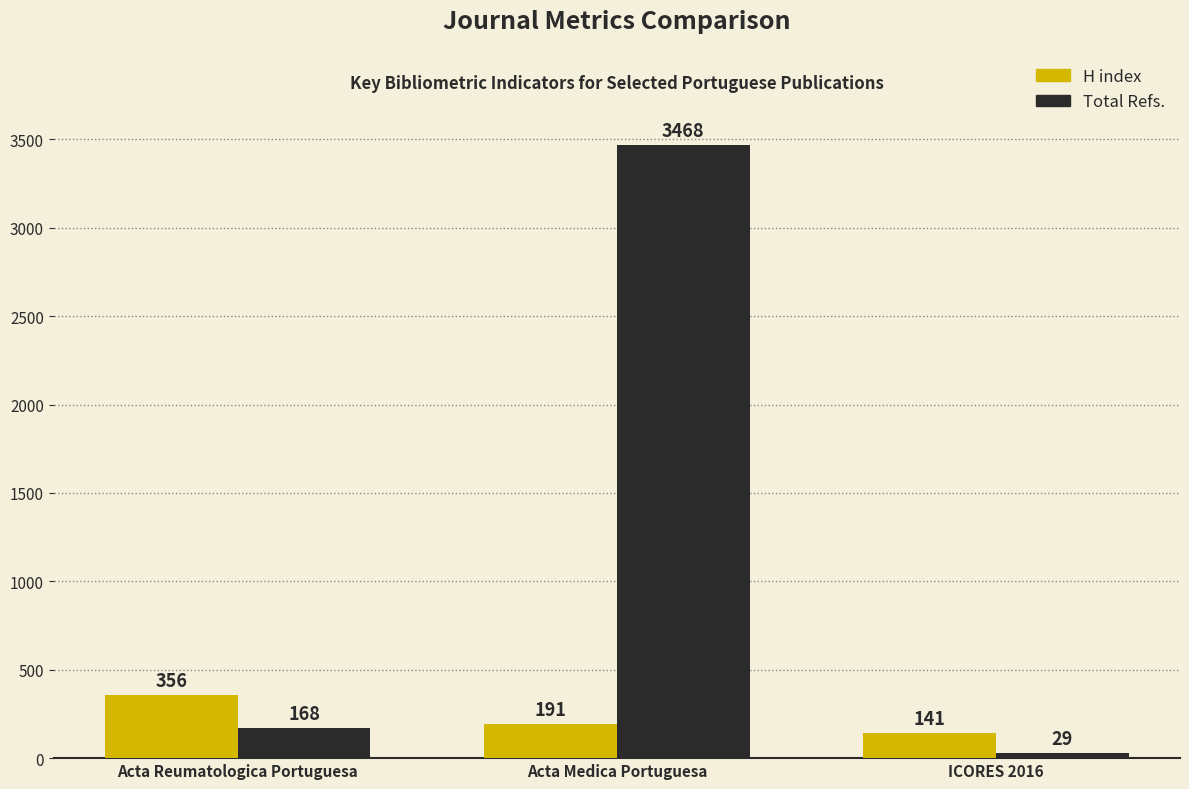

What is the maximum value for Total Refs.?

3468